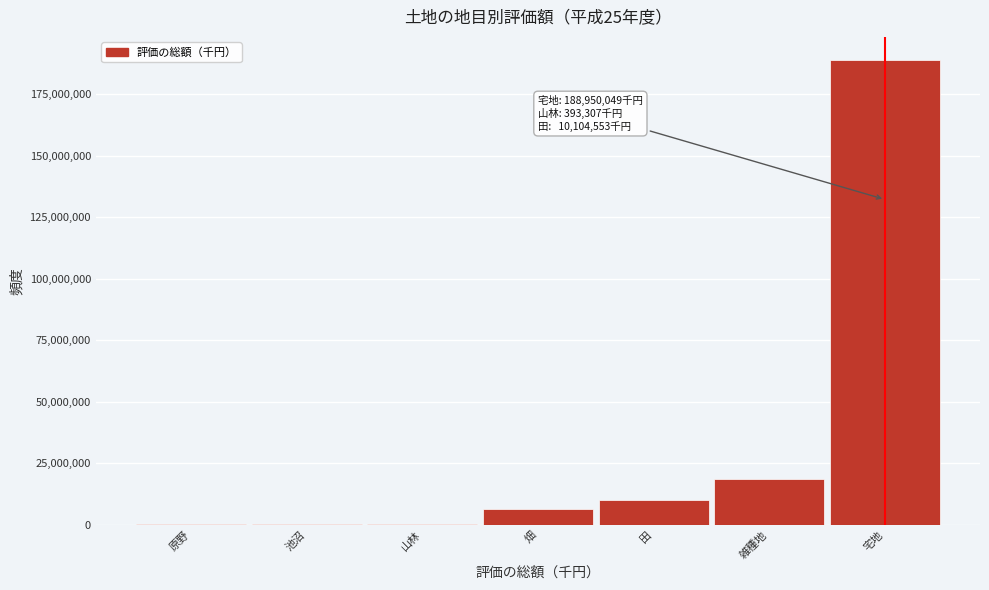

Where is the data nearest to the value 94485418?

雑種地